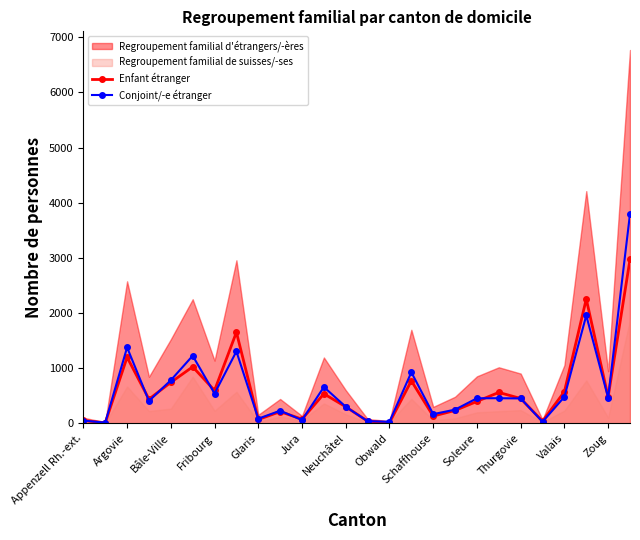

At which category does Enfant étranger reach its first local peak?

Argovie